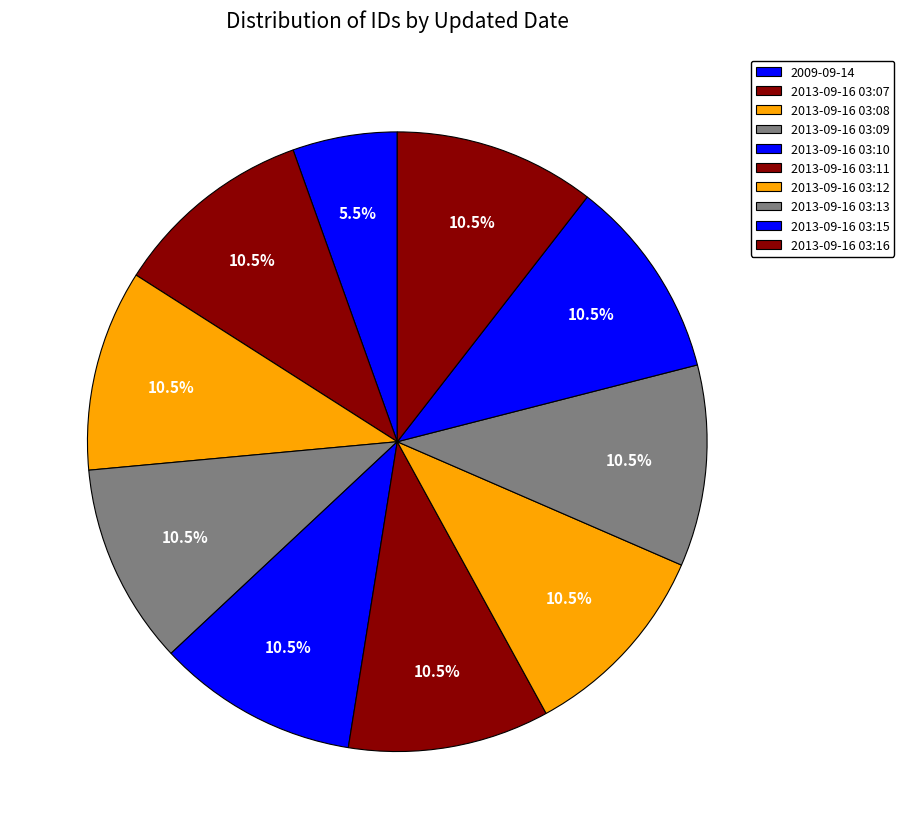

Count the number of slices in the pie.

10